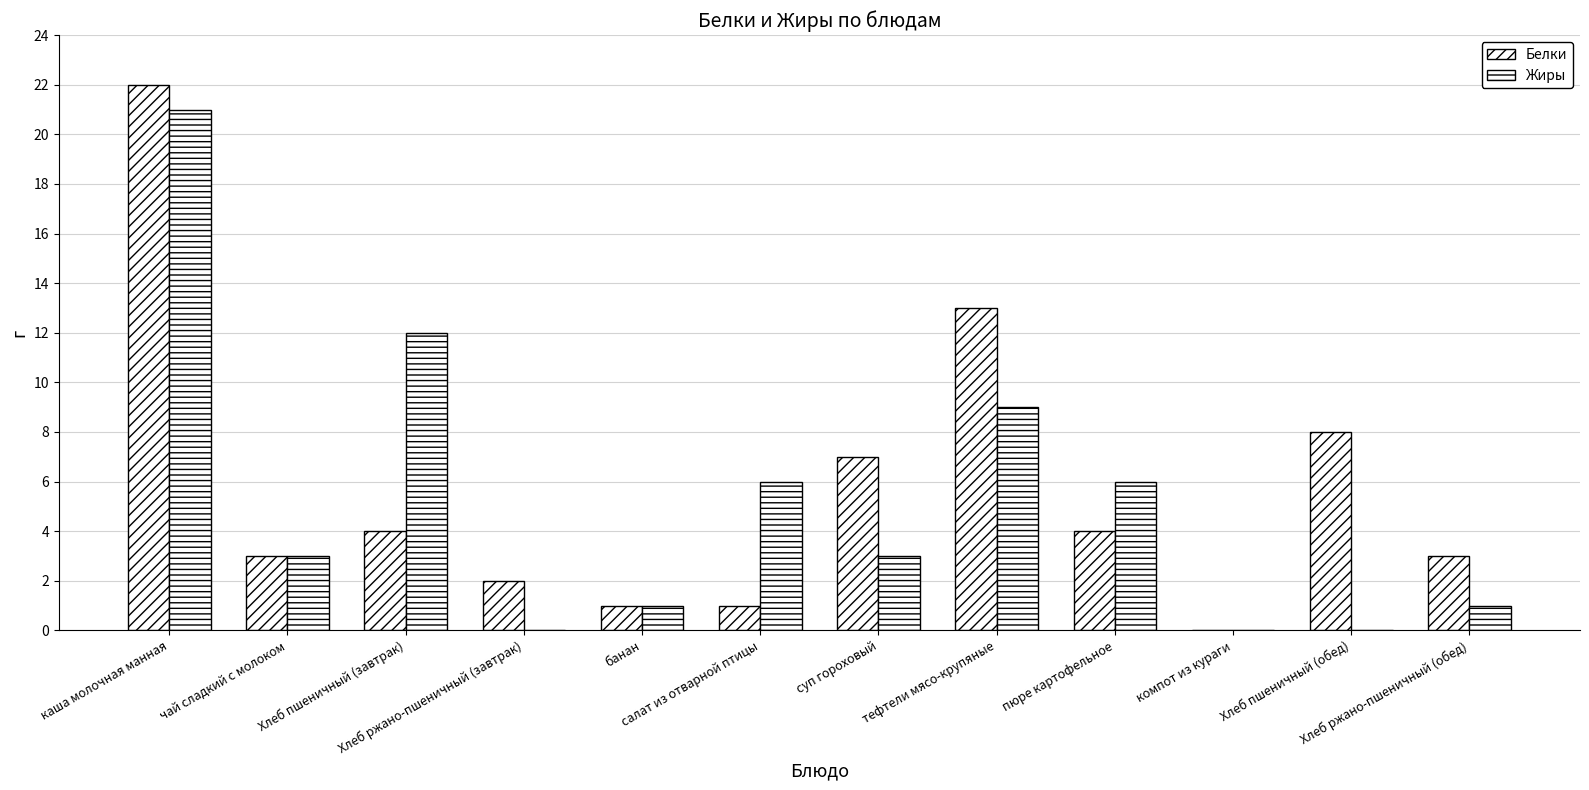

How many groups of bars are there?

12